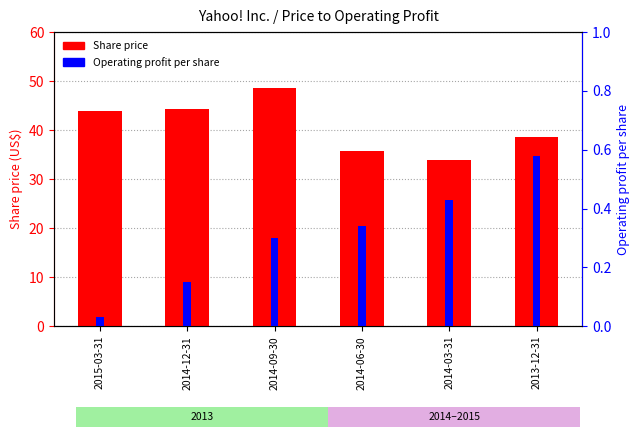

What is the difference between the second highest and minimum values in the Share price series?

10.4